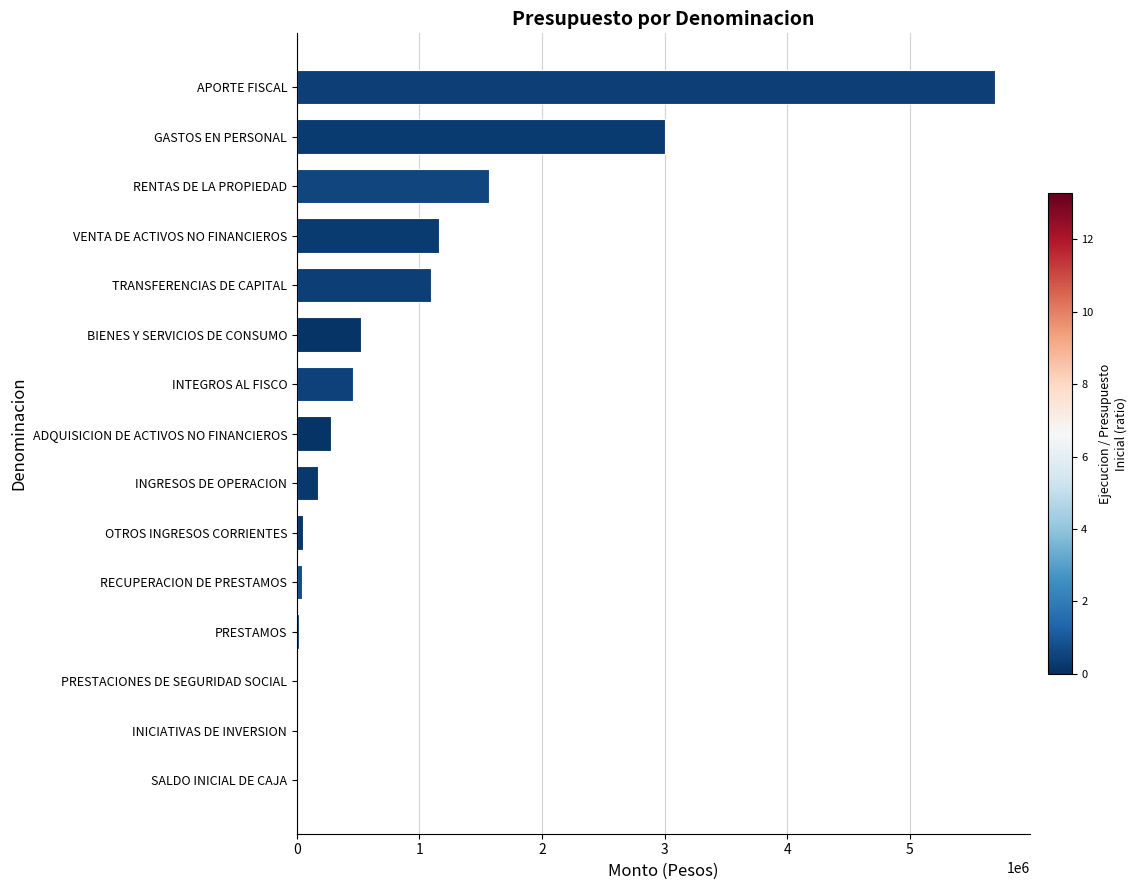

The chart shows a value of 3002534 at GASTOS EN PERSONAL. True or false?

True